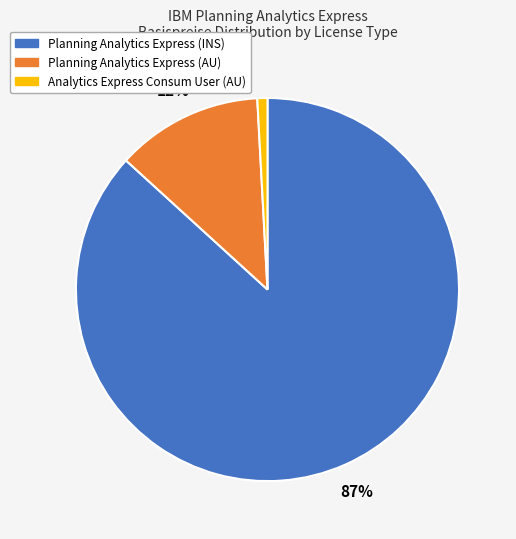

Does any single category account for the majority?

Yes